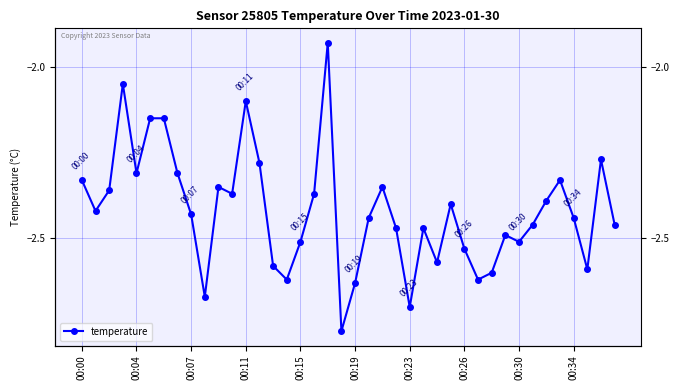

How many values exceed -2?

1